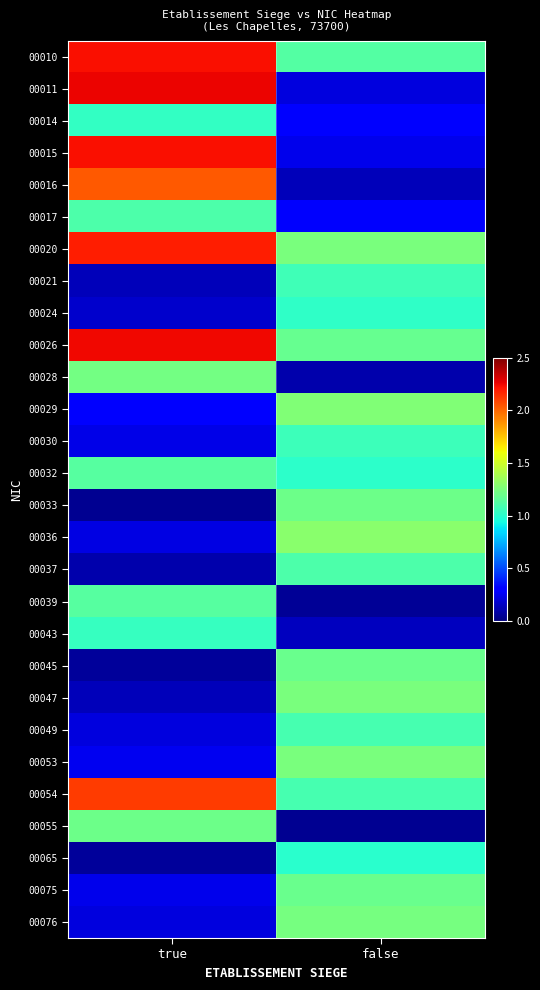

Which category has the lowest value across all series?

false